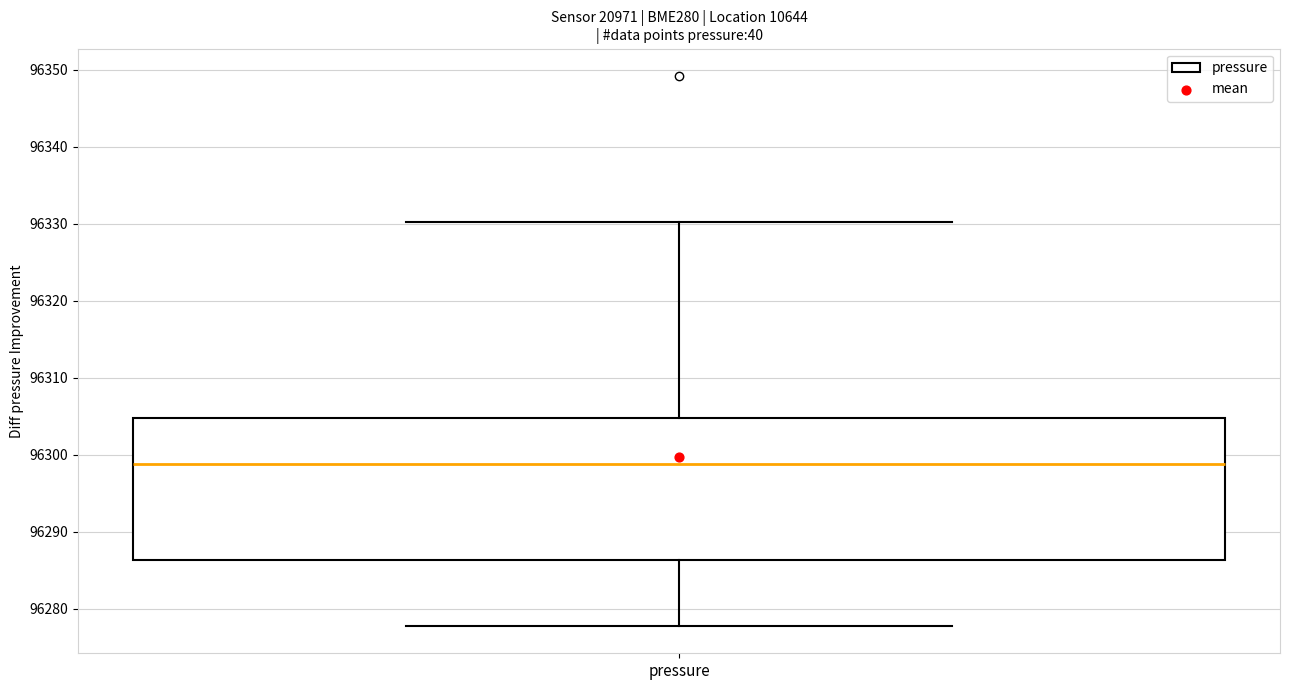

Where is the upper edge of the box for pressure on the y-axis? The values are not printed on the chart, so give them approximately, as read against the axis.

96305